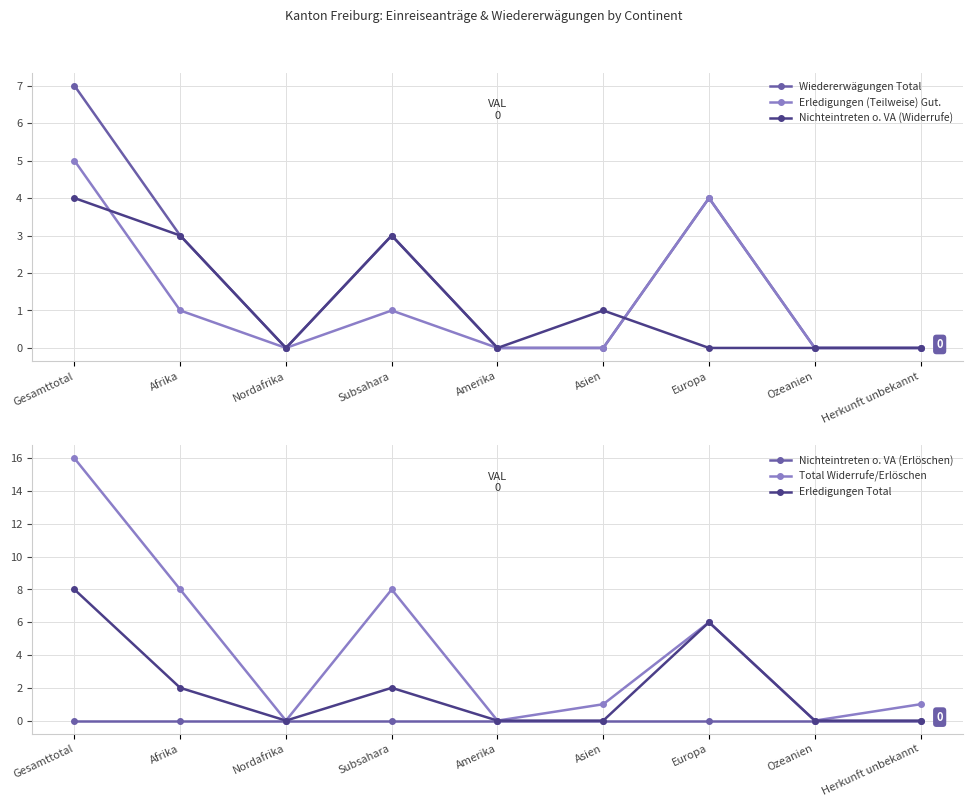

How many interior local peaks does the Total Widerrufe/Erlöschen series have?

2